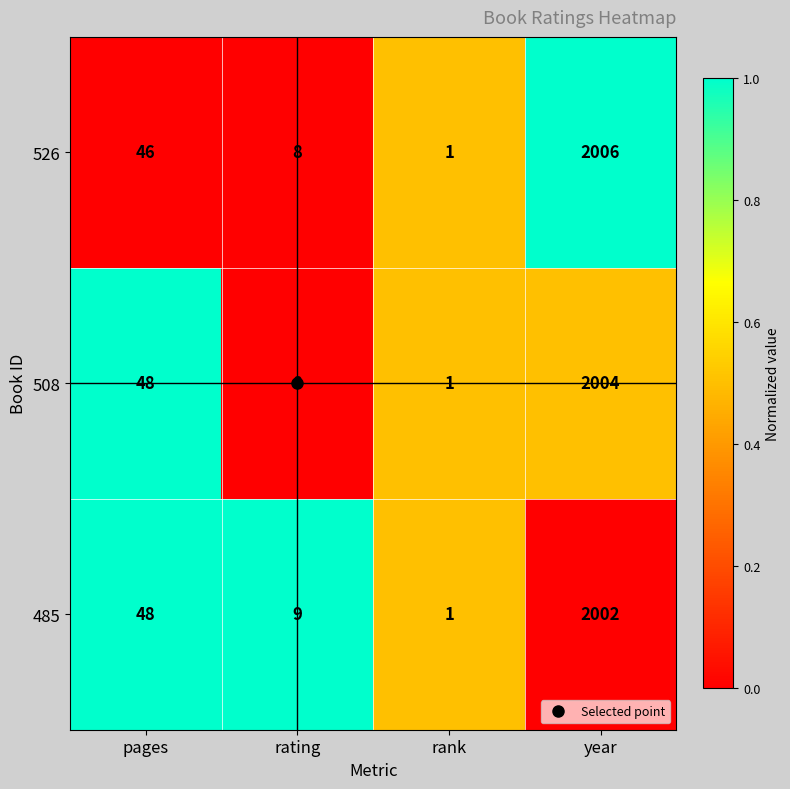

At which category is the sum across all series the highest?

year